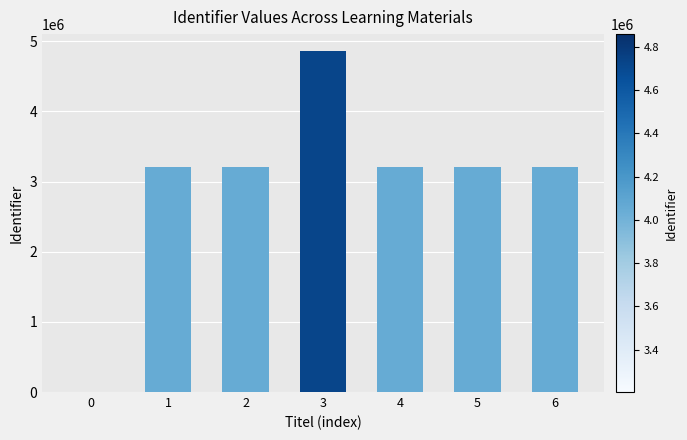

What is the sum of all values?

20882536